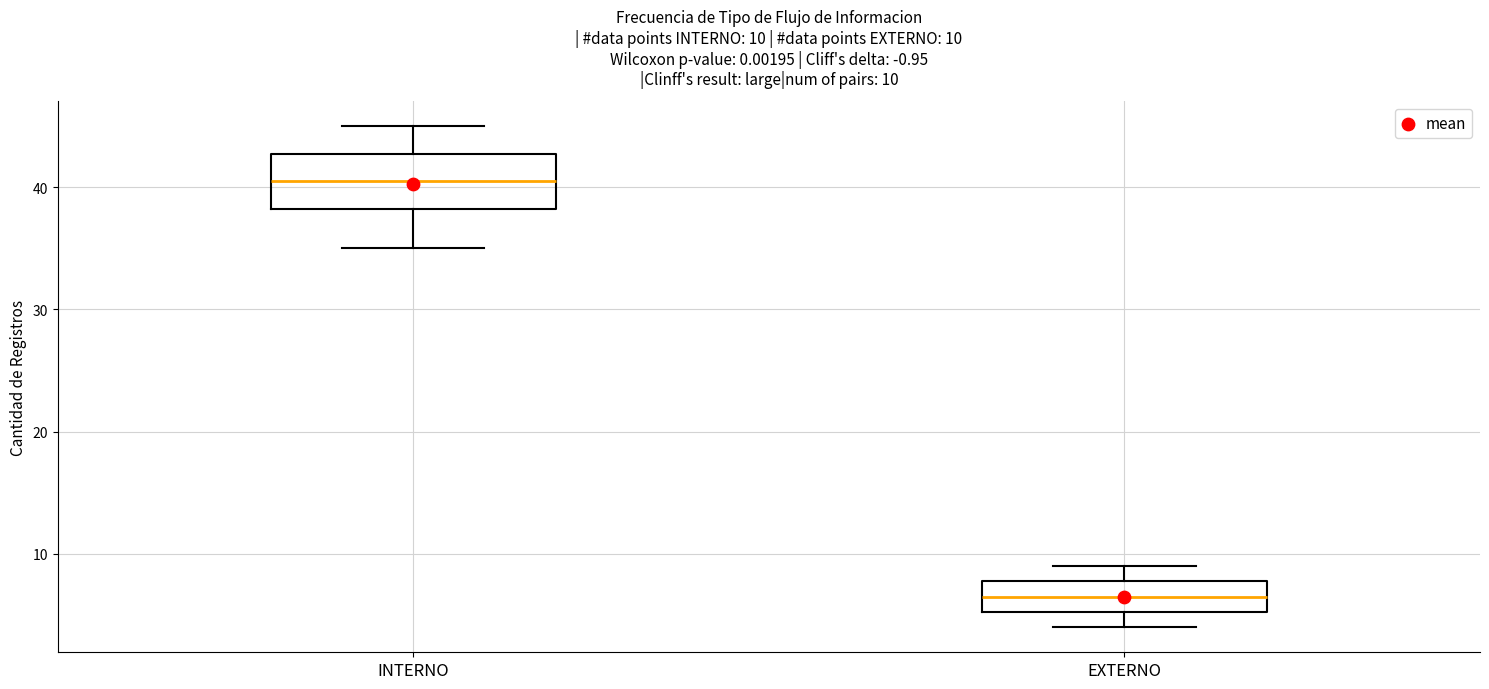

Which box's median line is the lowest?

EXTERNO